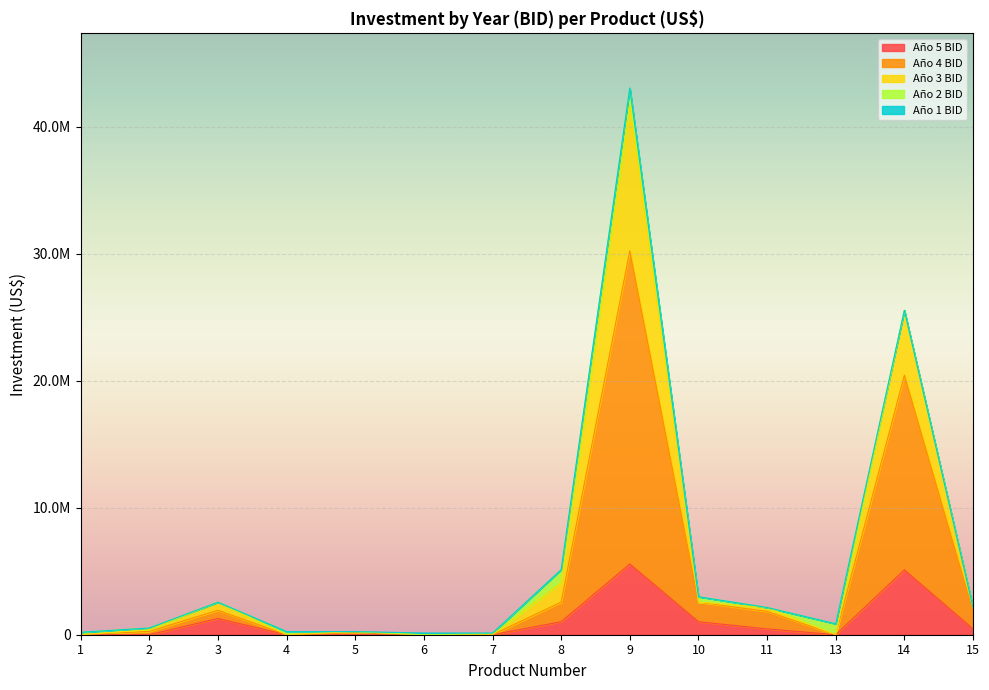

True or false: Año 4 BID and Año 5 BID cross at least once.

False